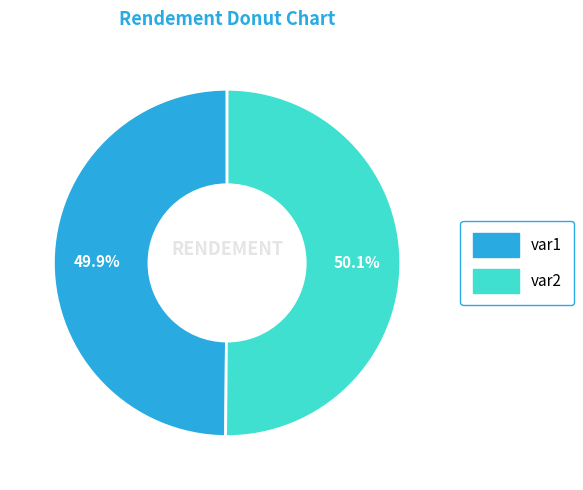

What is the ratio of the value at var2 to the value at var1?

1.0